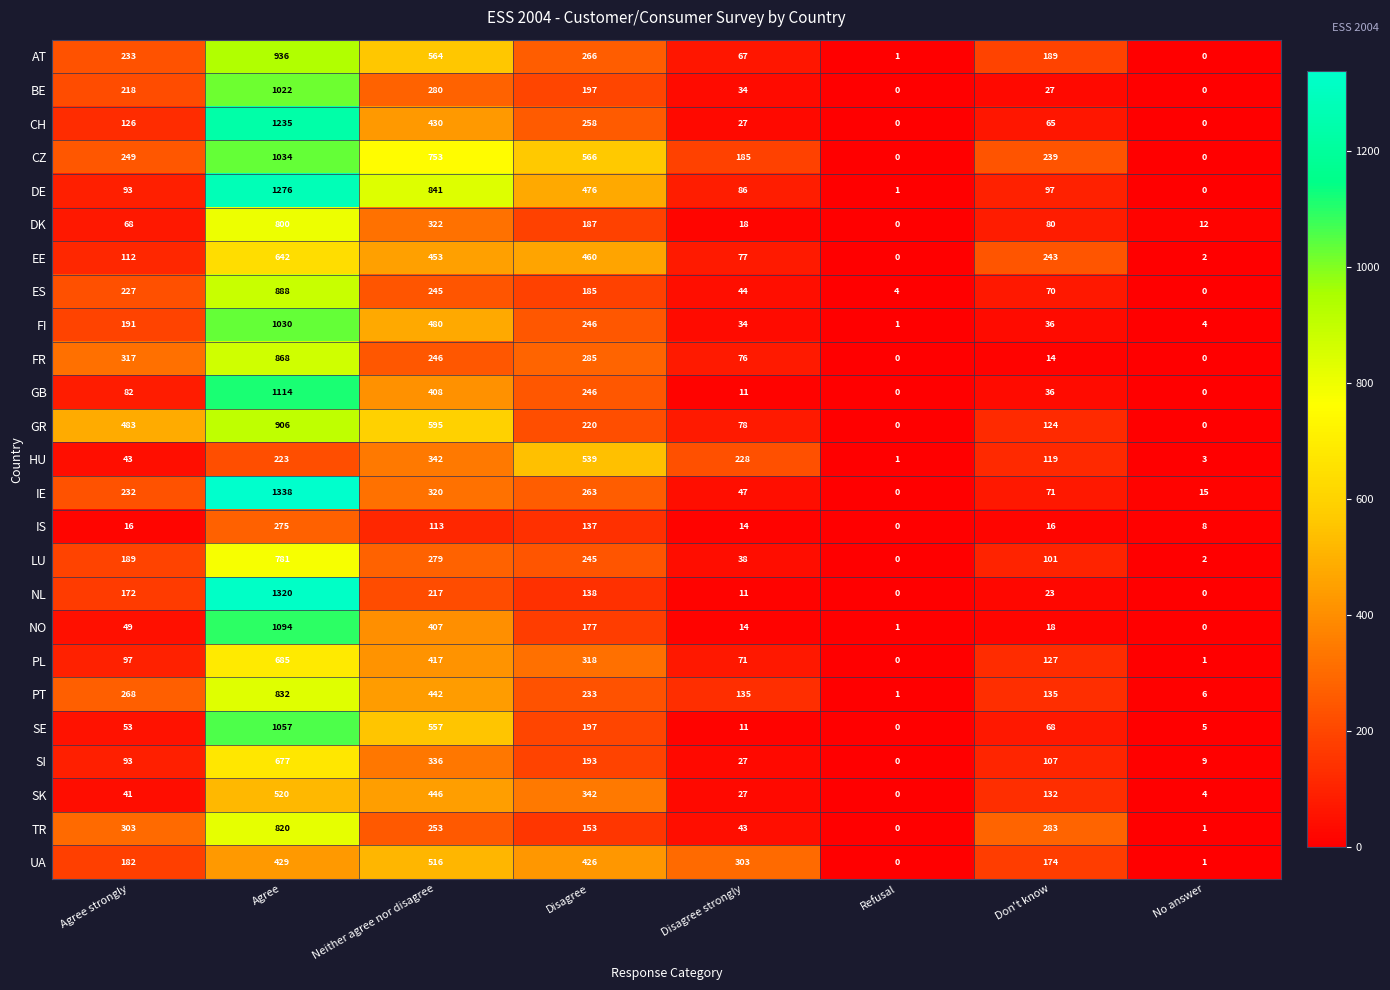

What is the total value across all series at Agree strongly?

4137